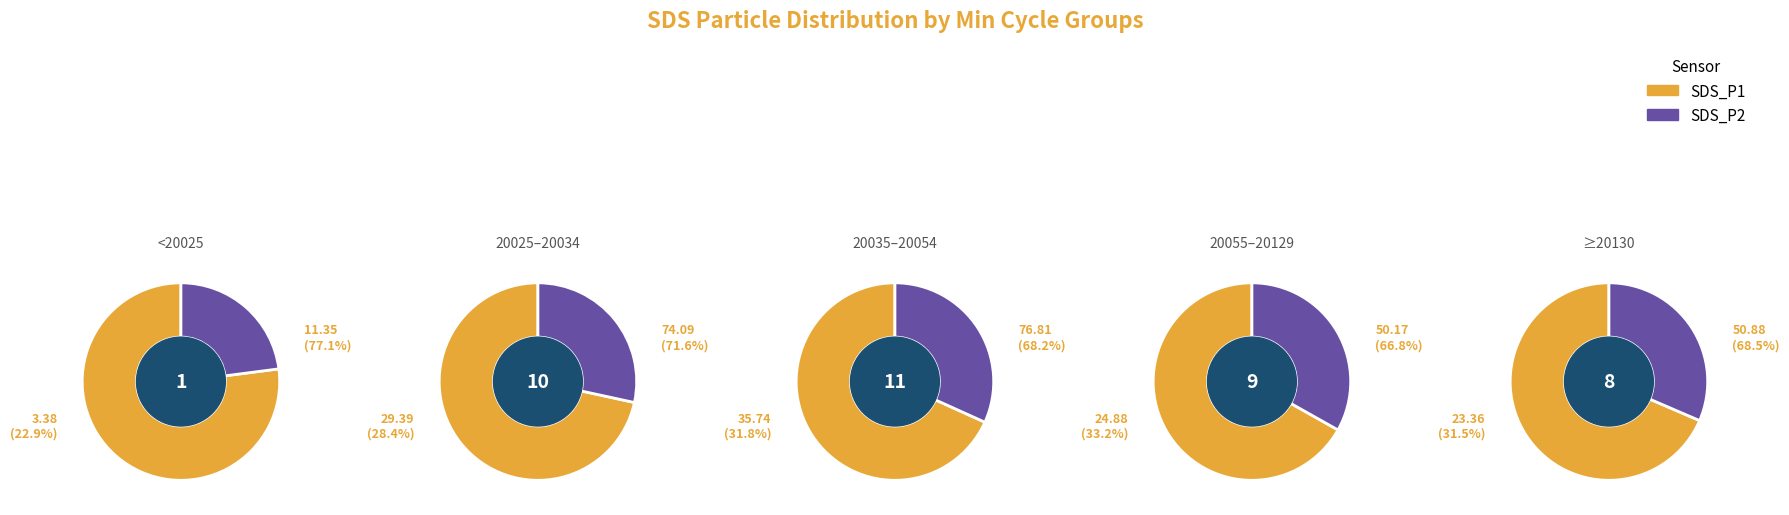

Which series has the largest range (max minus min)?

SDS_P1